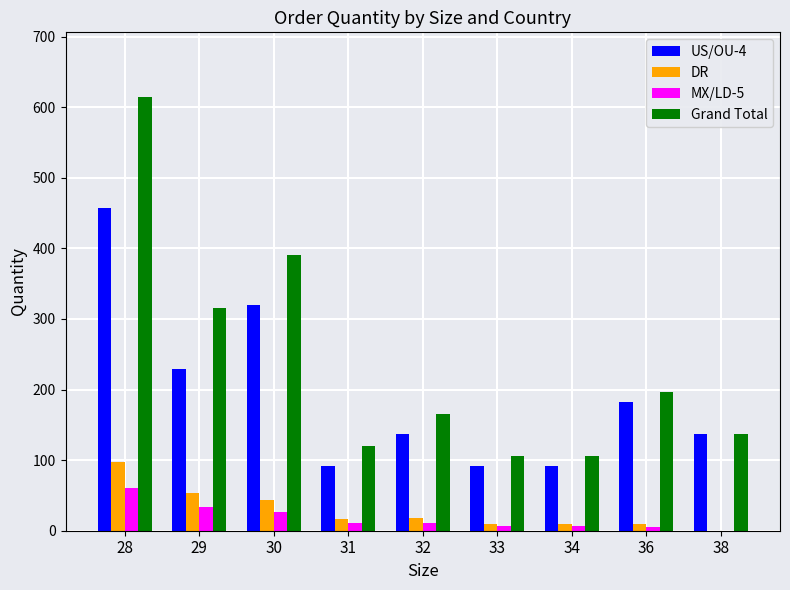

How many distinct data groups are displayed?

4